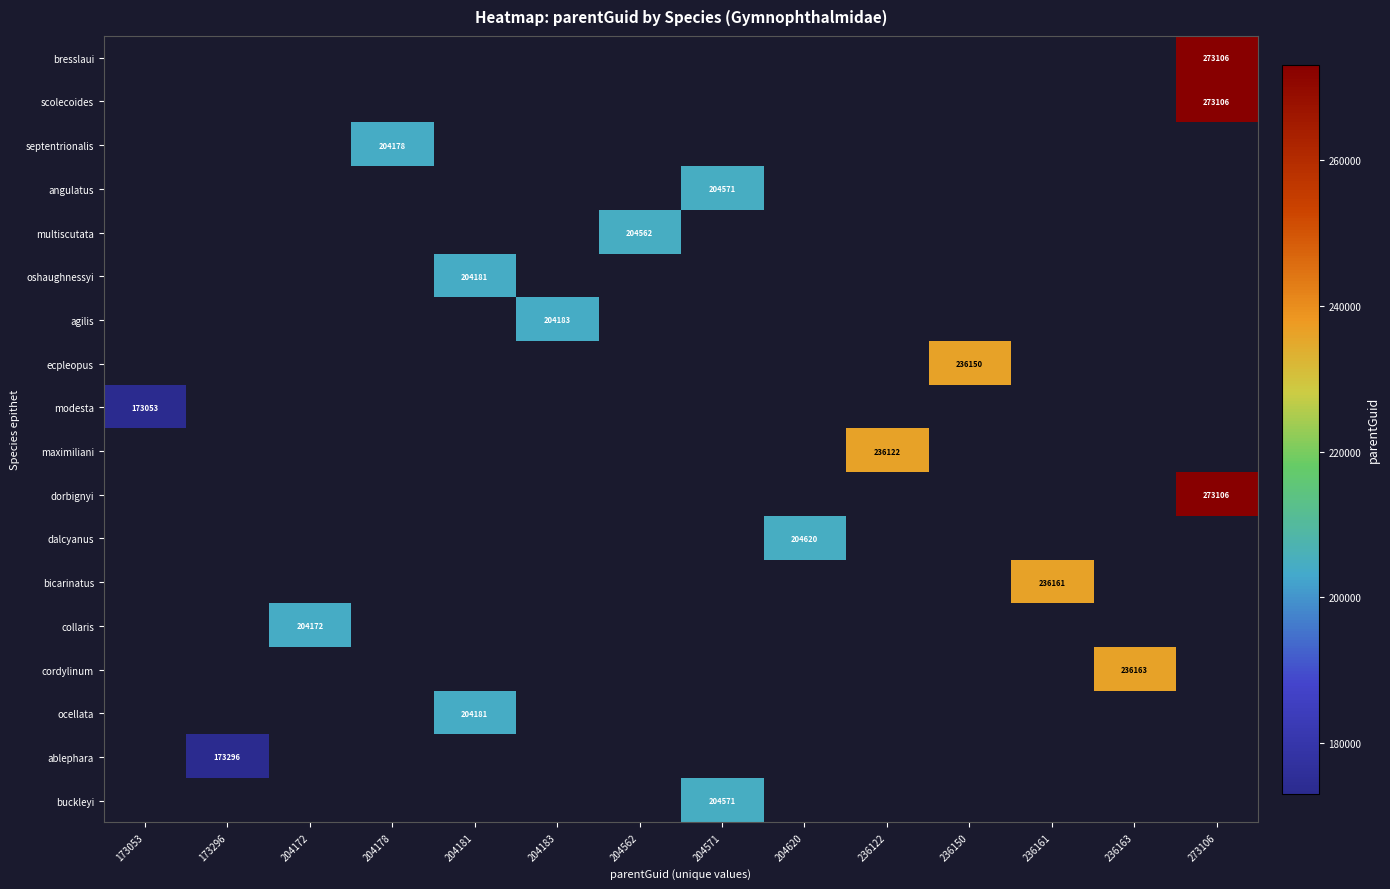

Which series has the largest total across all categories?

bresslaui